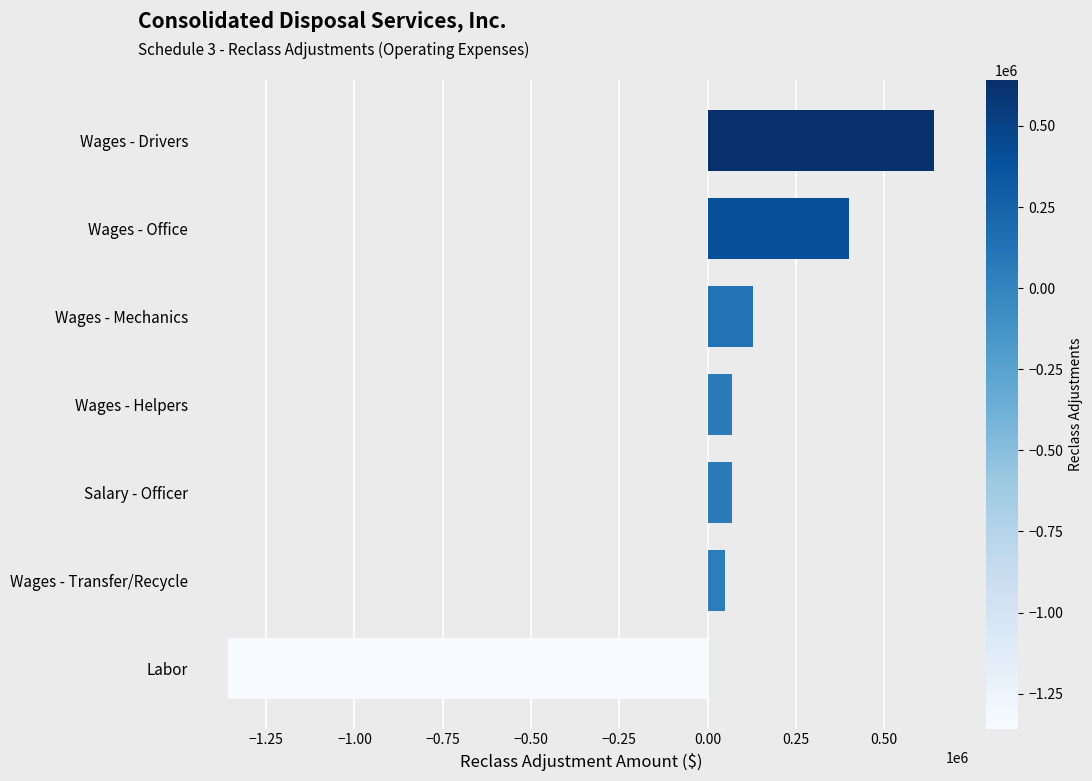

What is the difference between the second highest and second lowest values?

350237.4